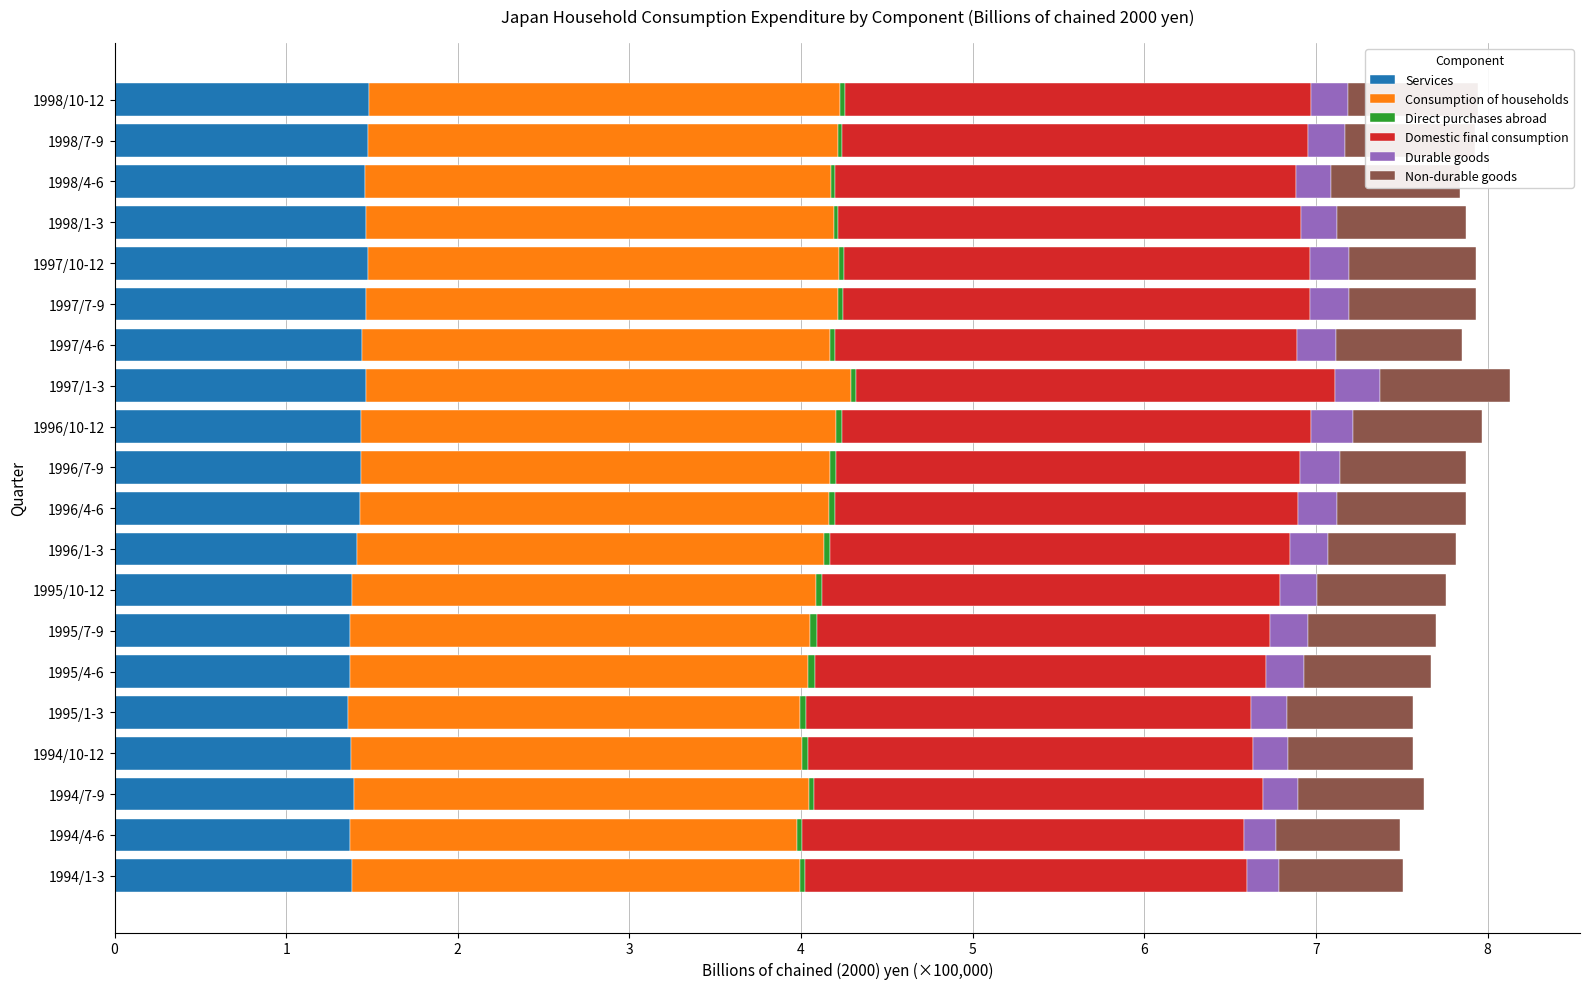

At how many categories does at least one series exceed 0?

20